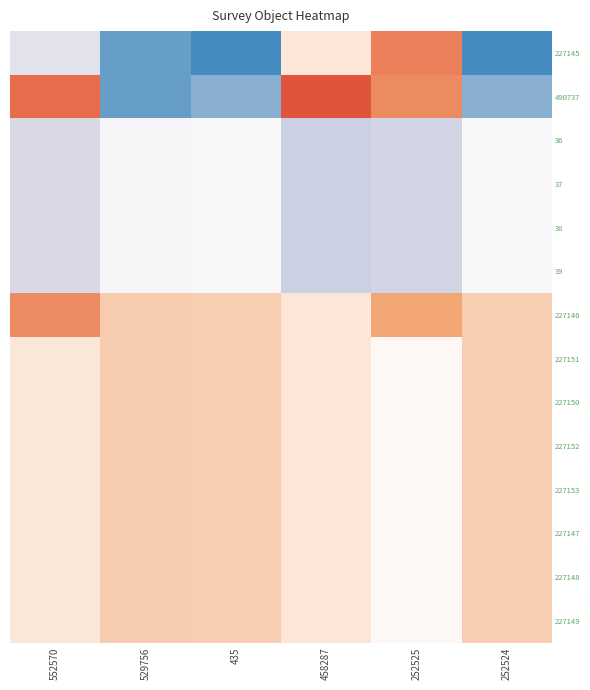

True or false: 227147 has a value of 0.3 at 458287.

True